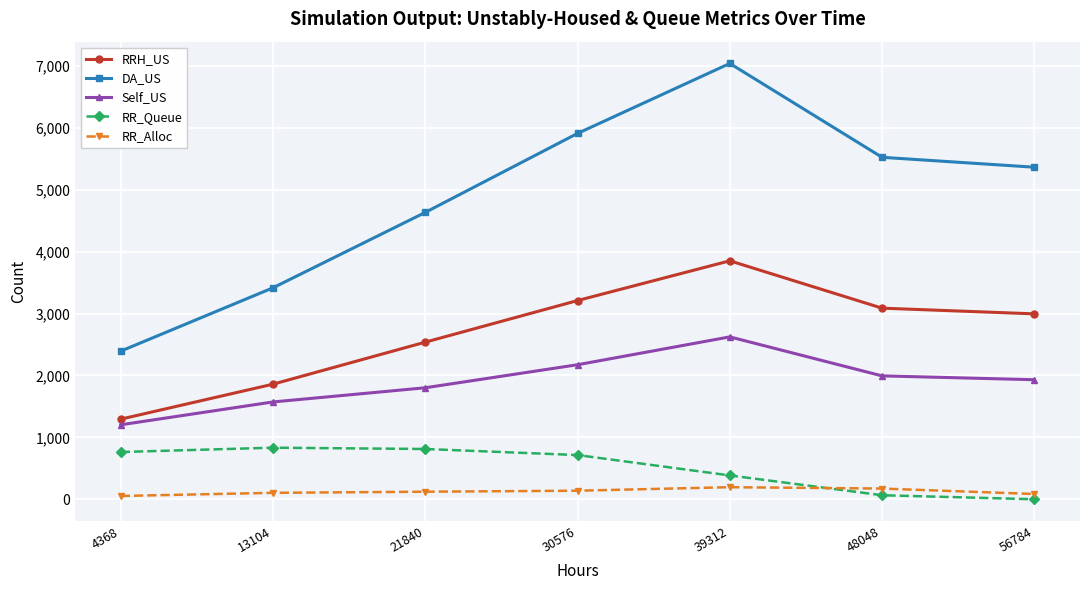

How many data points does each series have?

7